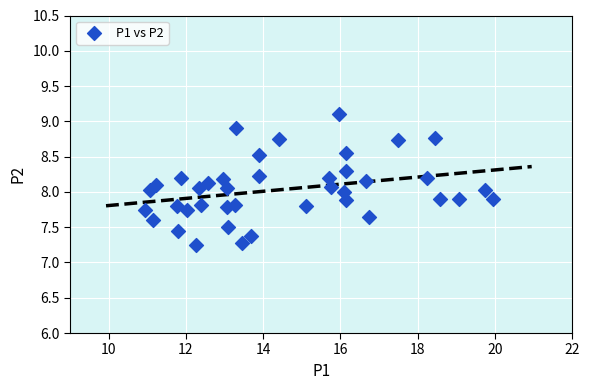

What is the range of X values (max minus min)?

9.0